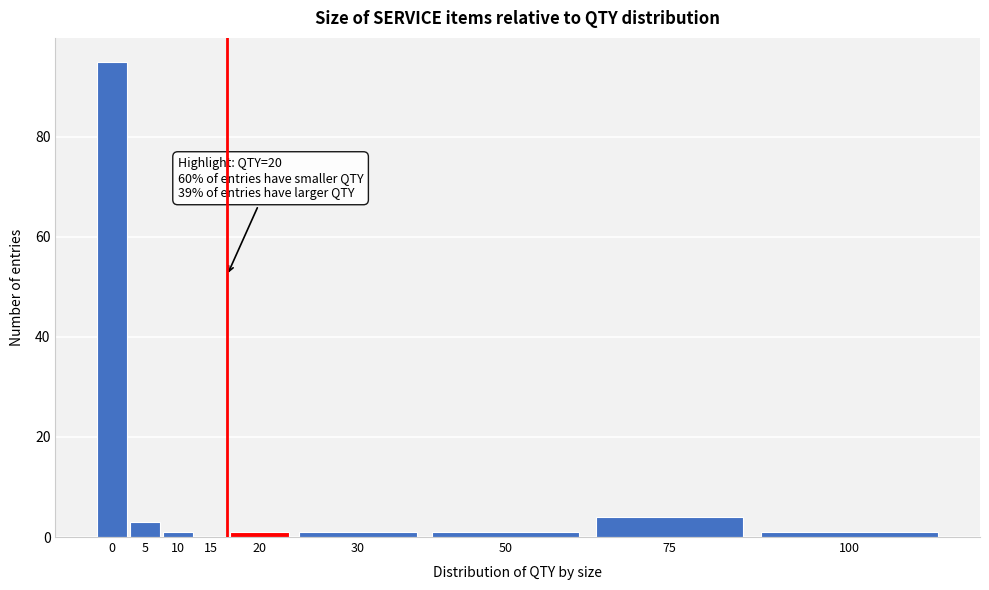

Reading right to left, transcribe all the data shown in this chart.

100=1	75=4	50=1	30=1	20=1	15=0	10=1	5=3	0=95